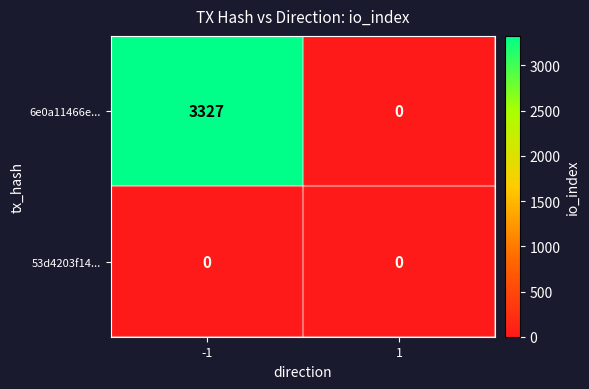

At which category is the sum across all series the highest?

-1